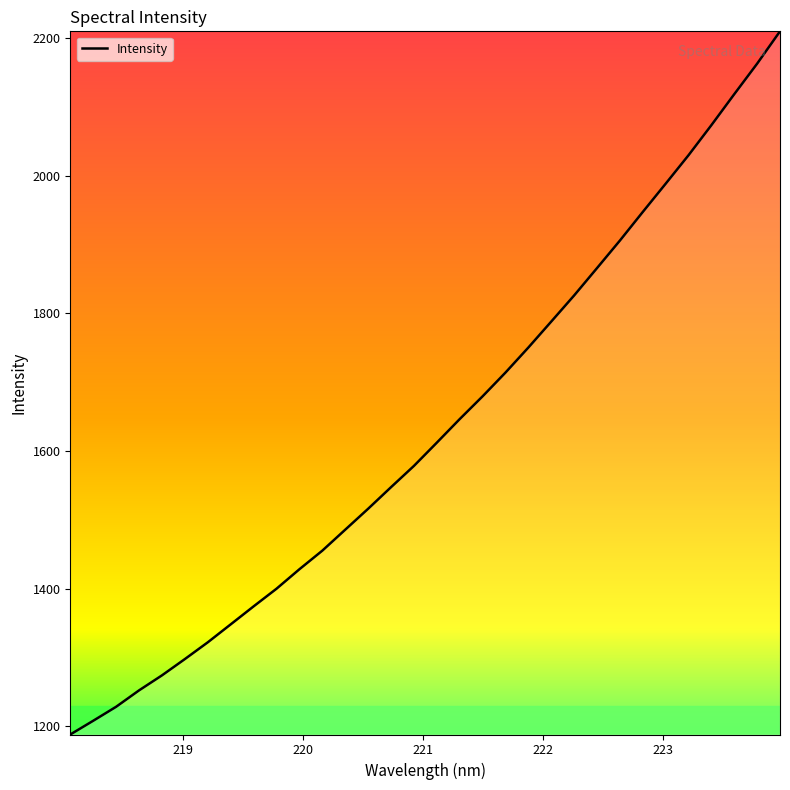

What is the minimum value shown in the chart?

1187.7